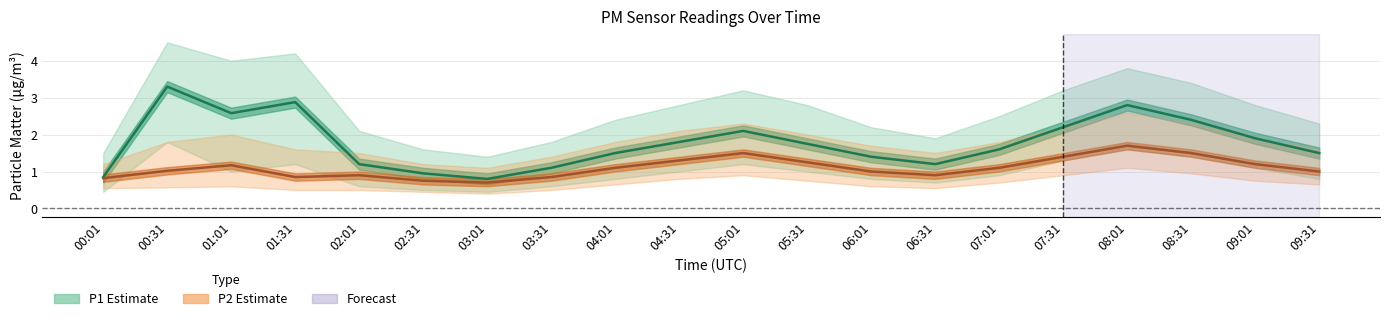

What is the total value across all series at 04:31?

3.1